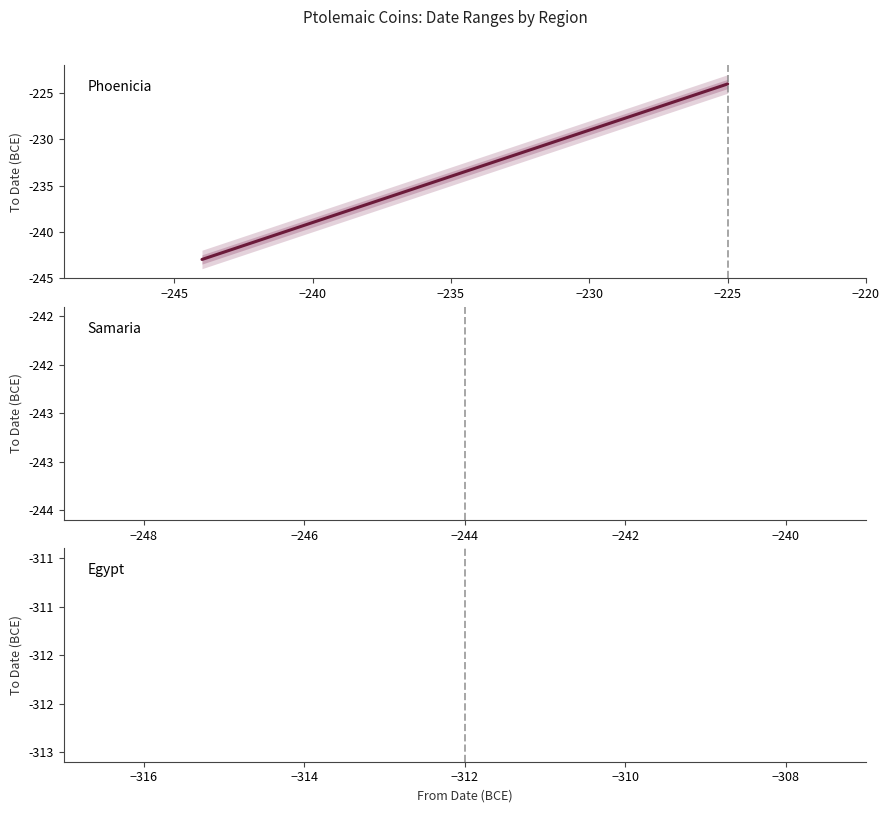

What is the smallest value displayed?

-243